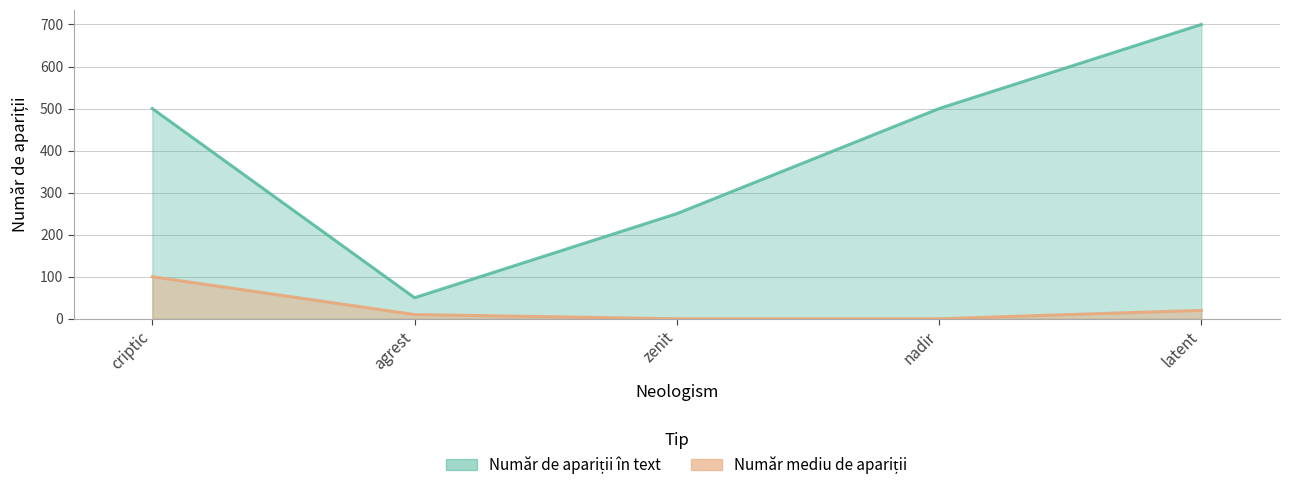

List the series in order of their peak value, highest first.

Număr de apariții în text, Număr mediu de apariții